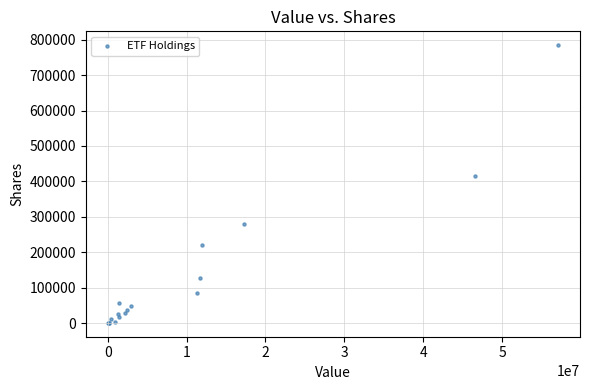

What Y value in the scatter plot is closest to 392538?

414191